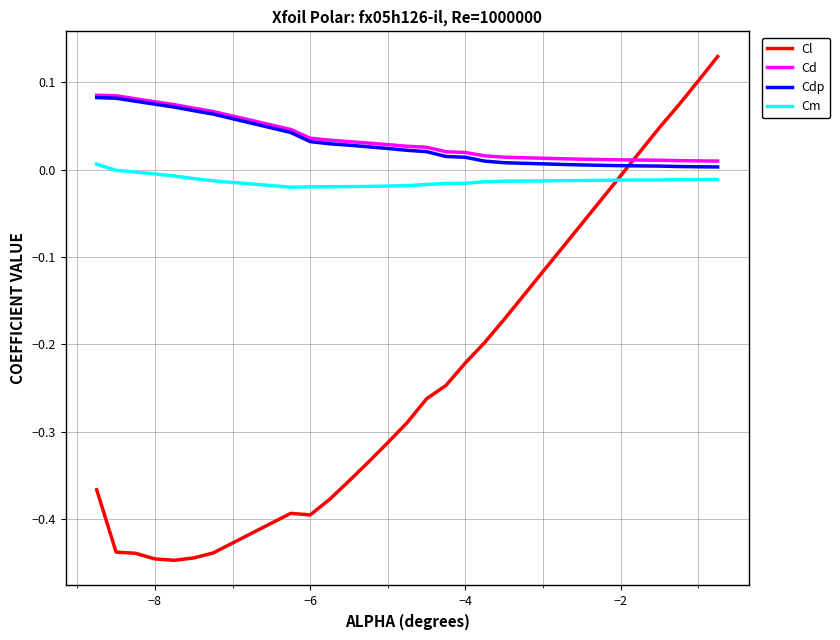

True or false: Cm and Cd intersect in this chart.

False